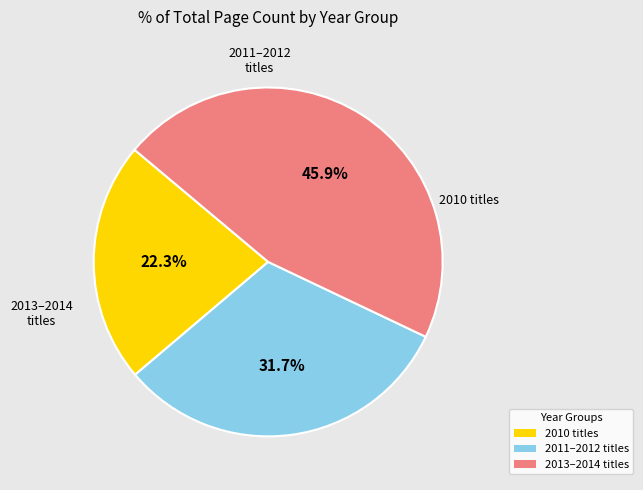

Is there a majority slice in this chart?

No